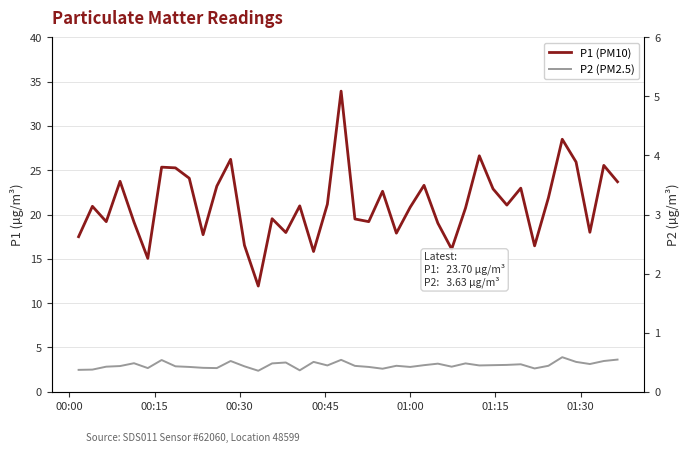

What is the difference between the maximum and minimum values in the P2 (PM2.5) series?

1.5